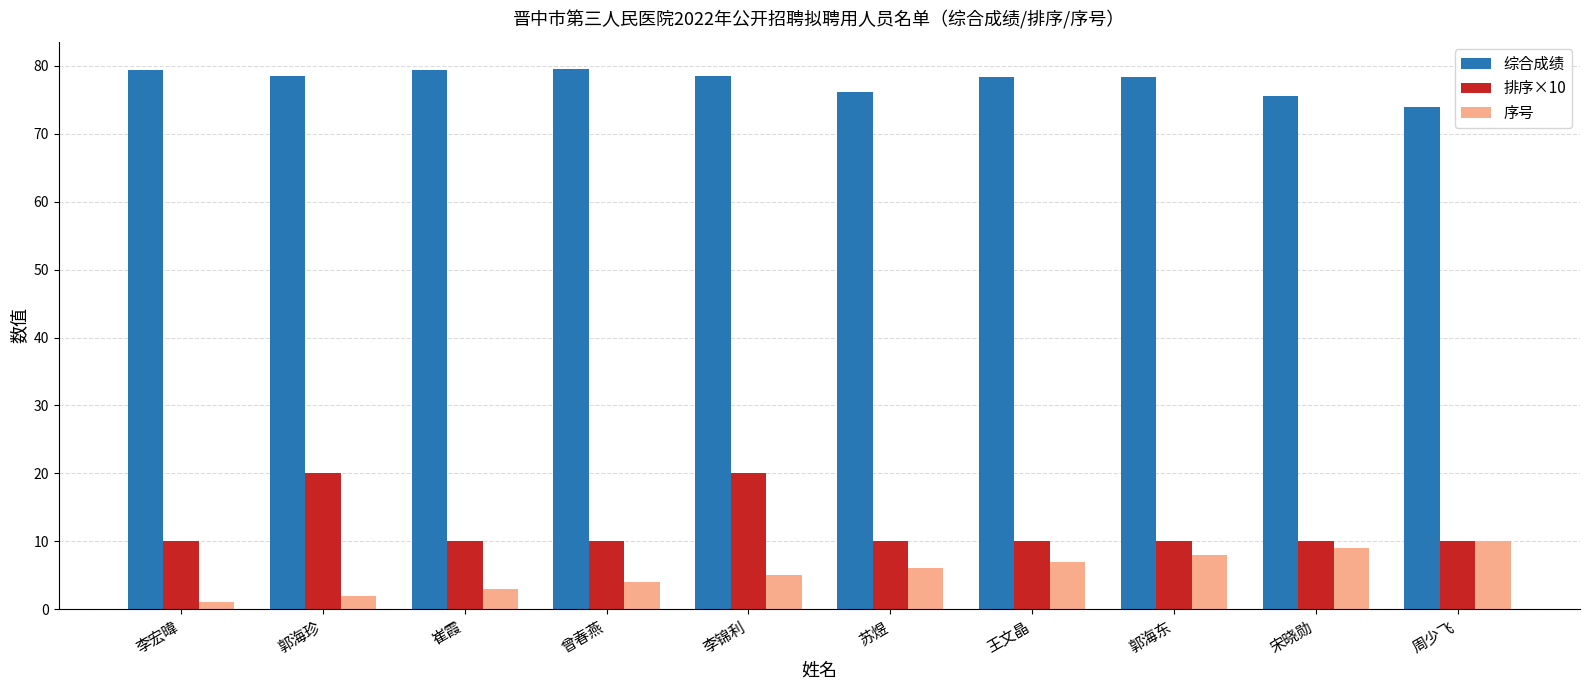

What is the label of the 10th bar from the right?

李宏暐